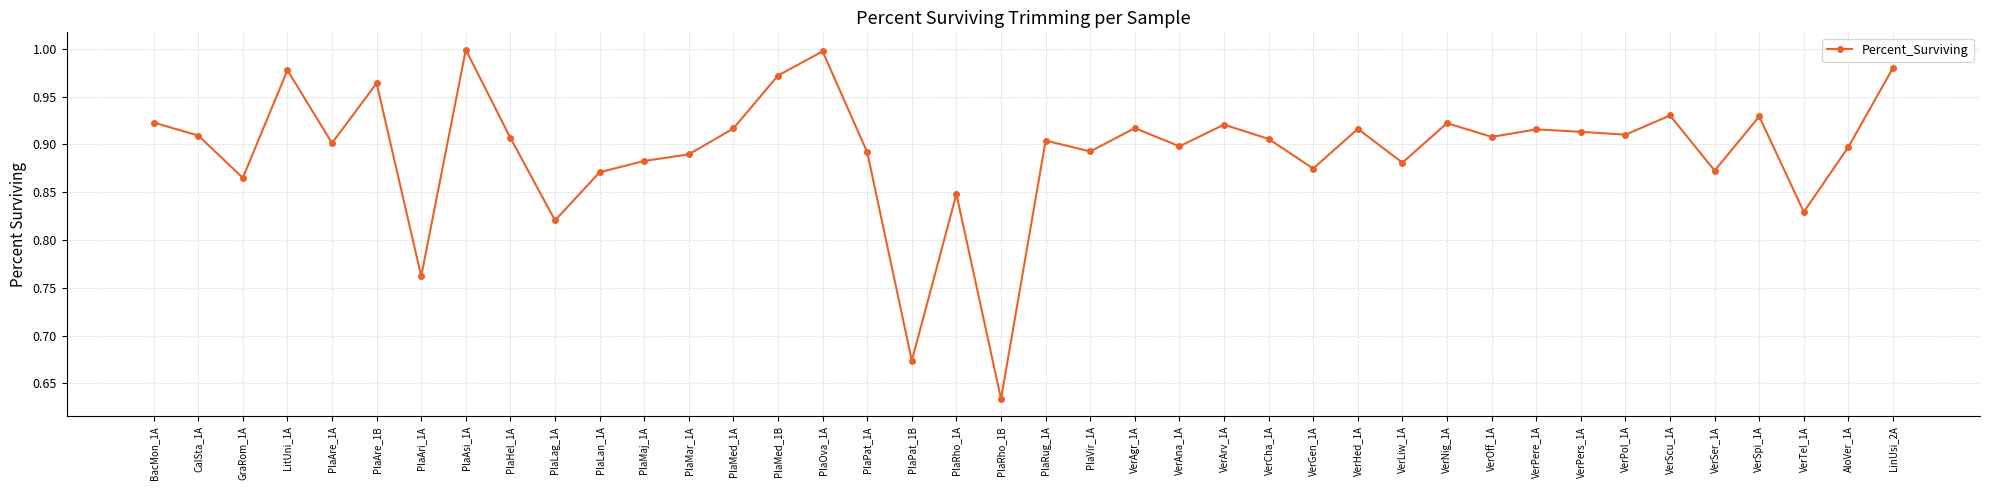

Which has a higher value, PlaPat_1A or PlaAsi_1A?

PlaAsi_1A